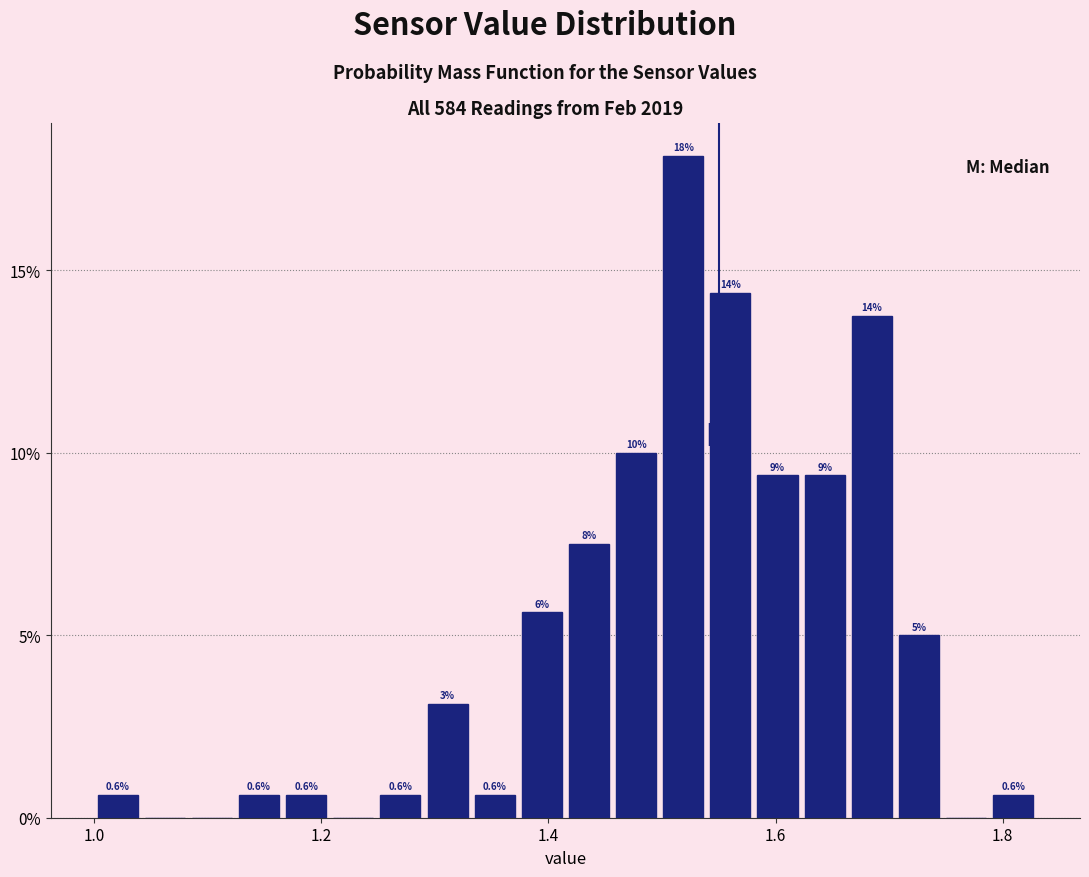

Read against the x-axis, roughly where is the centre of the tallest bar?

1.52